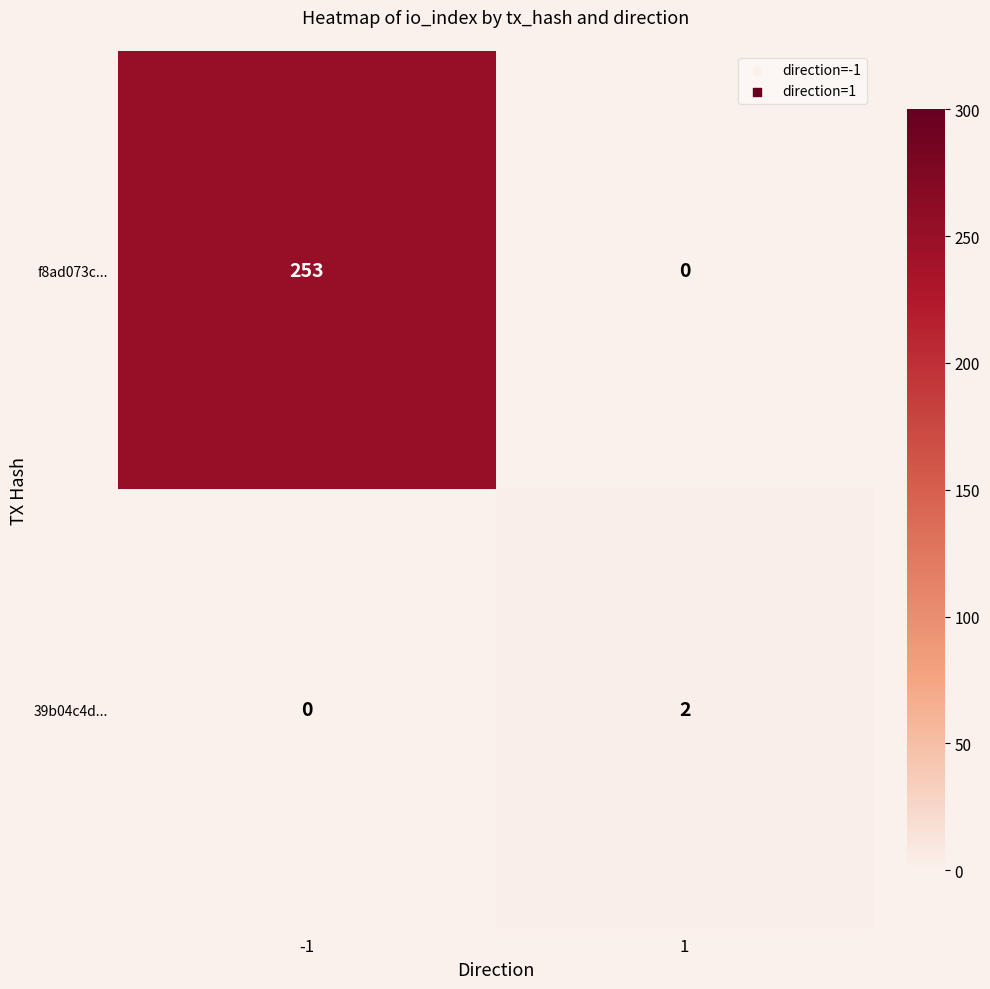

What is the difference between the maximum and minimum values in the f8ad073c... series?

253